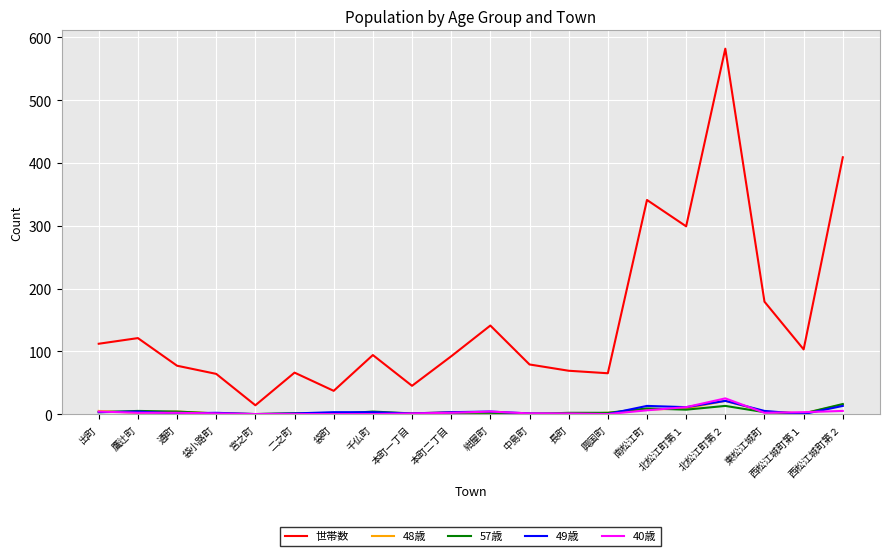

True or false: 40歳 has a value of 2 at 東松江城町.

True